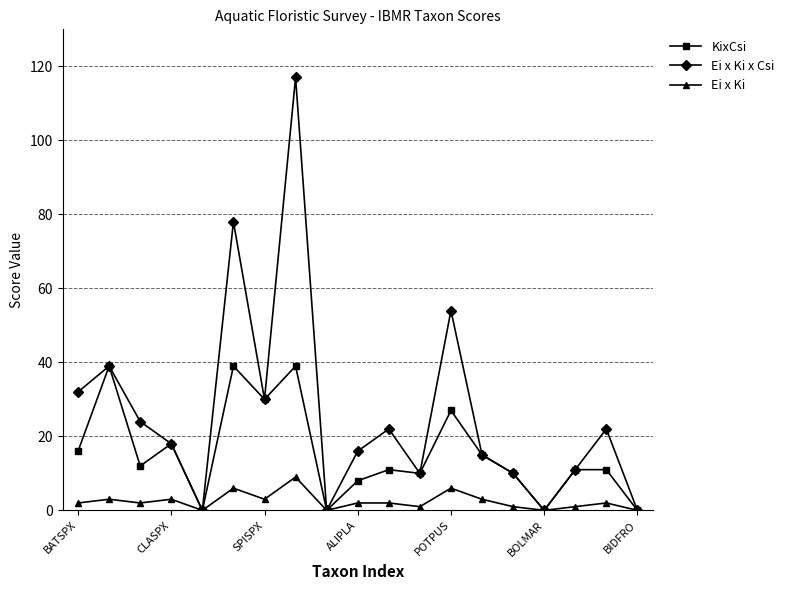

Which series has the largest total across all categories?

Ei x Ki x Csi